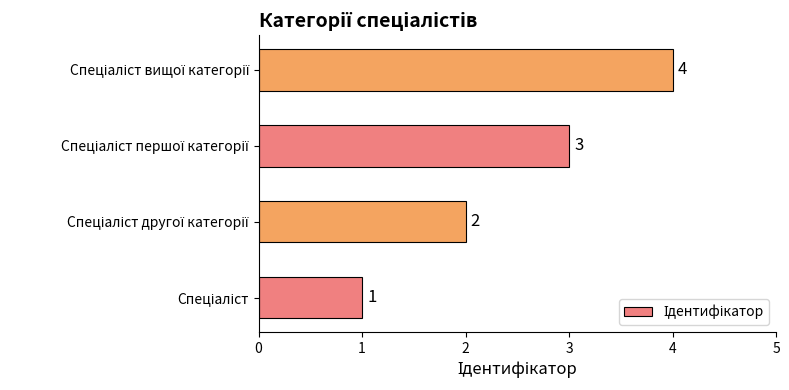

What is the sum of all values?

10